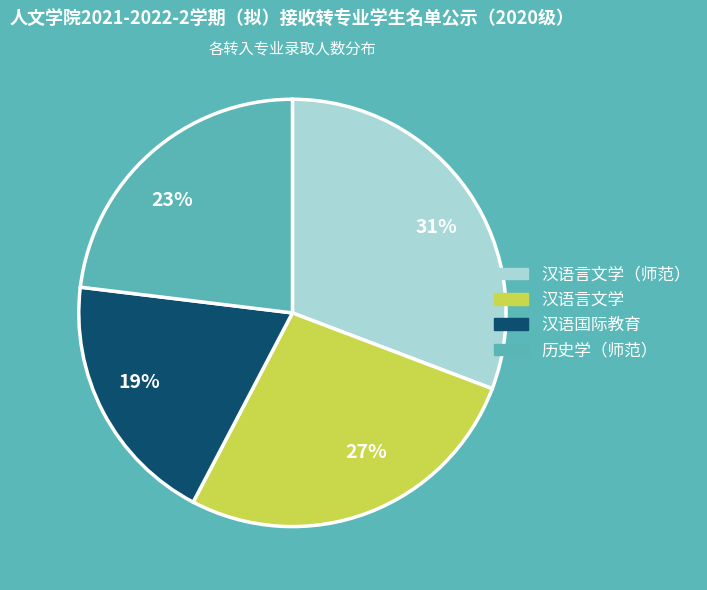

What is the largest slice in the pie chart?

31%